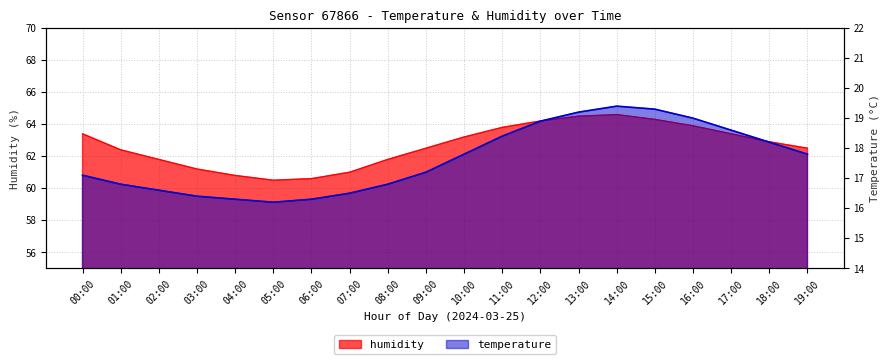

How many data points in temperature are above 17?

12